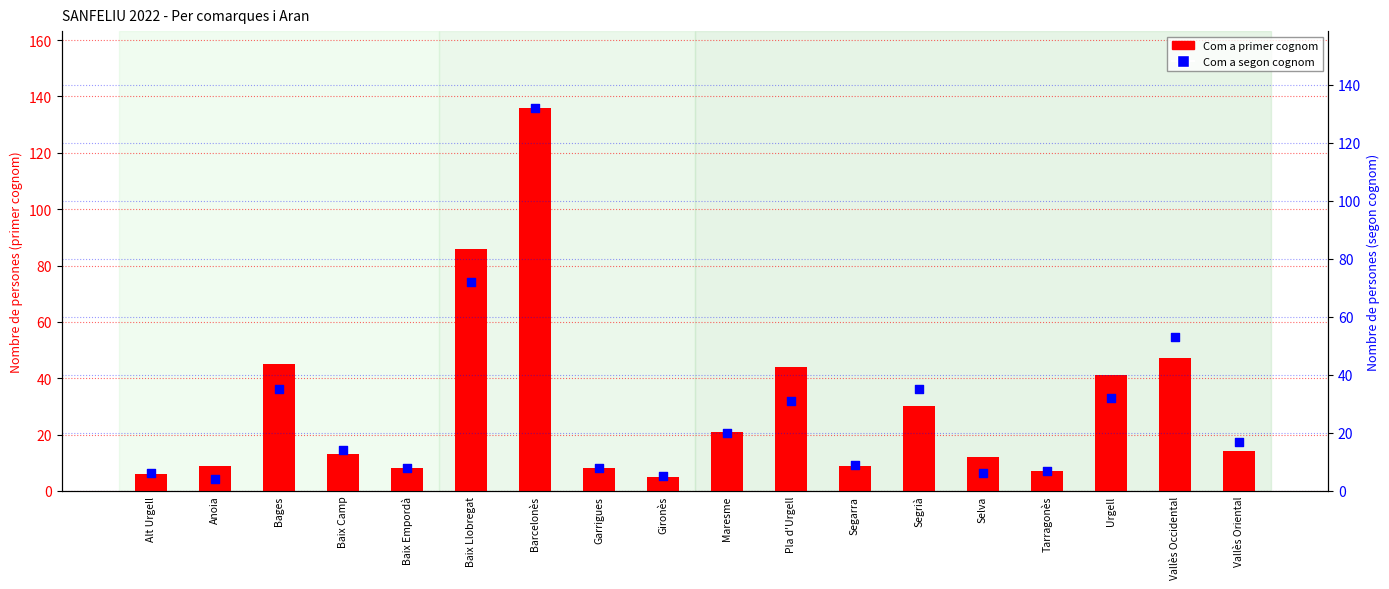

At which category is the sum across all series the highest?

Barcelonès